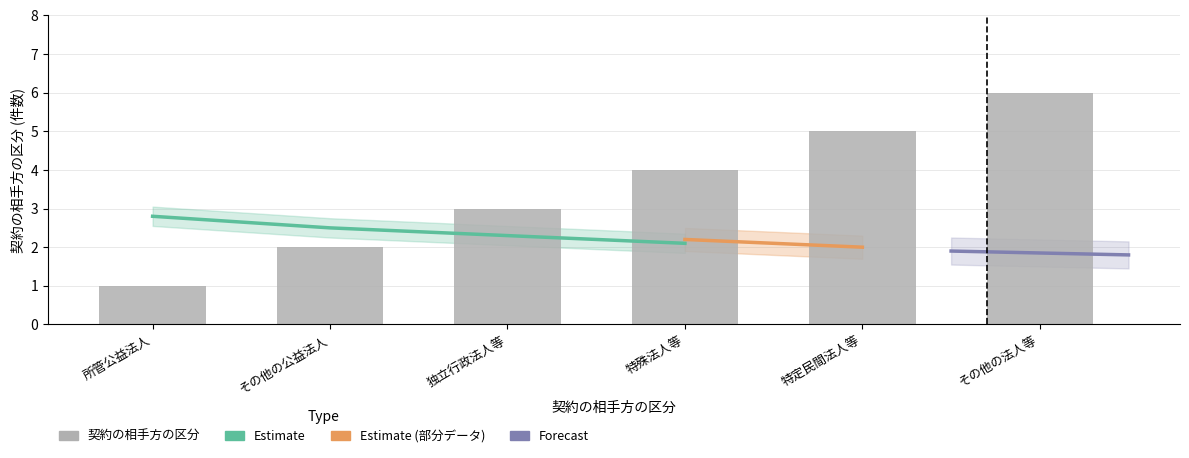

Count the number of categories in the chart.

6